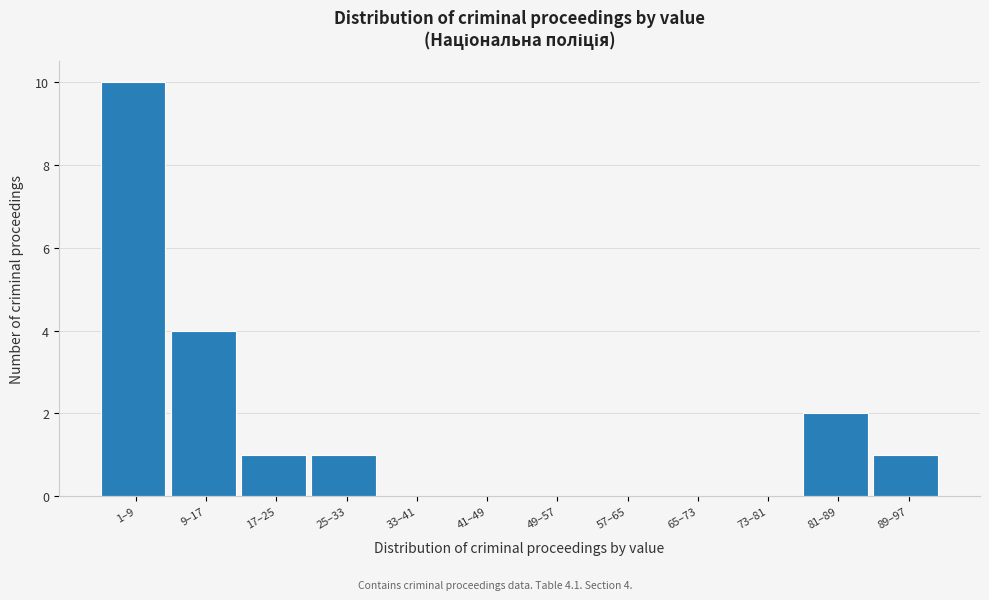

Reading left to right, what are all the values shown in this chart?

1–9=10	9–17=4	17–25=1	25–33=1	33–41=0	41–49=0	49–57=0	57–65=0	65–73=0	73–81=0	81–89=2	89–97=1